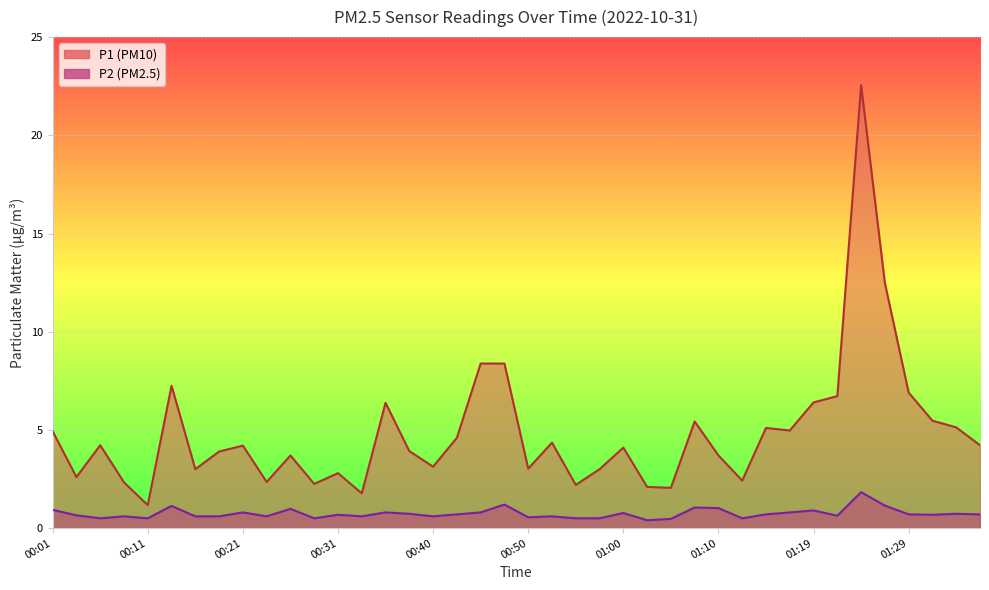

What is the sum of all P2 values?

29.7